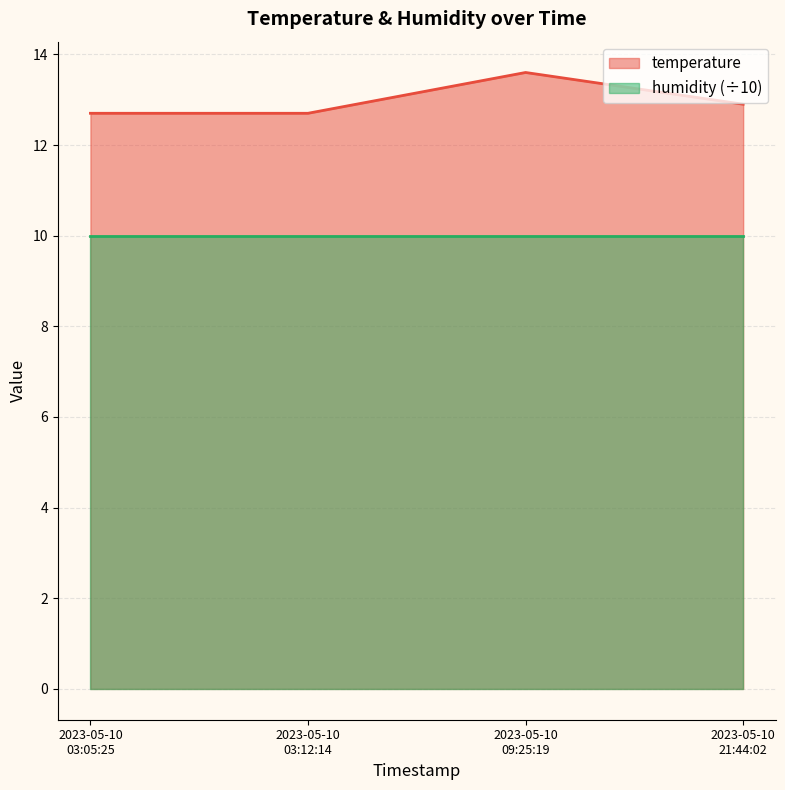

How many values are between 12 and 13?

3